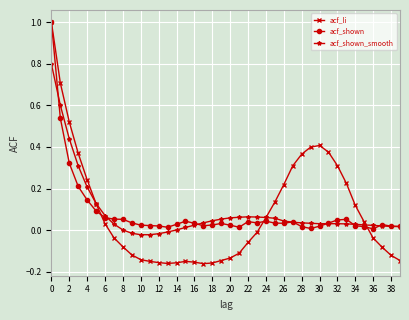

What is the maximum value shown in the chart?

1.0